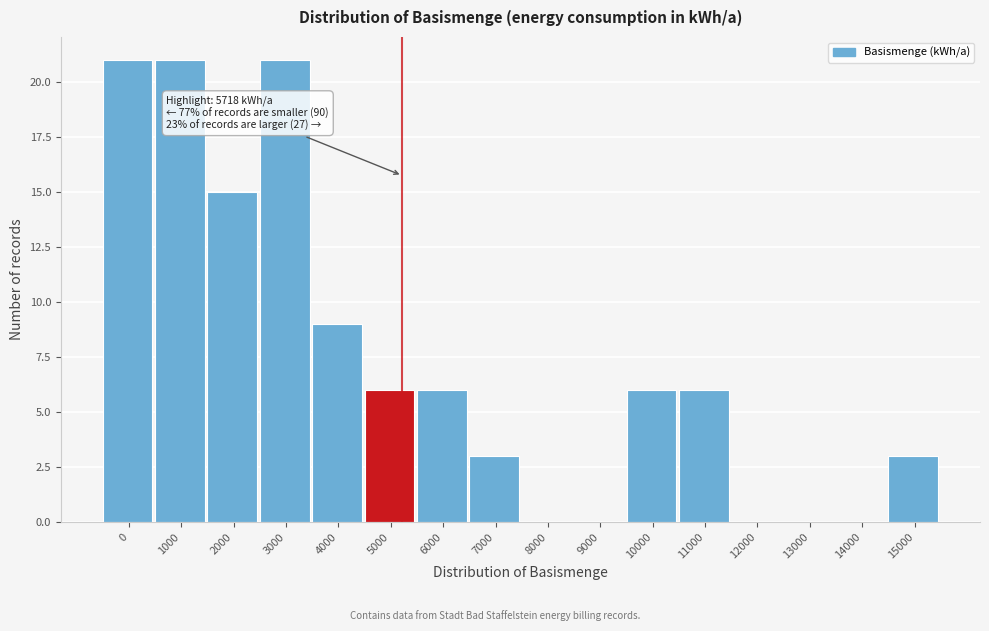

Reading left to right, what are all the values shown in this chart?

0=21	1000=21	2000=15	3000=21	4000=9	5000=6	6000=6	7000=3	8000=0	9000=0	10000=6	11000=6	12000=0	13000=0	14000=0	15000=3